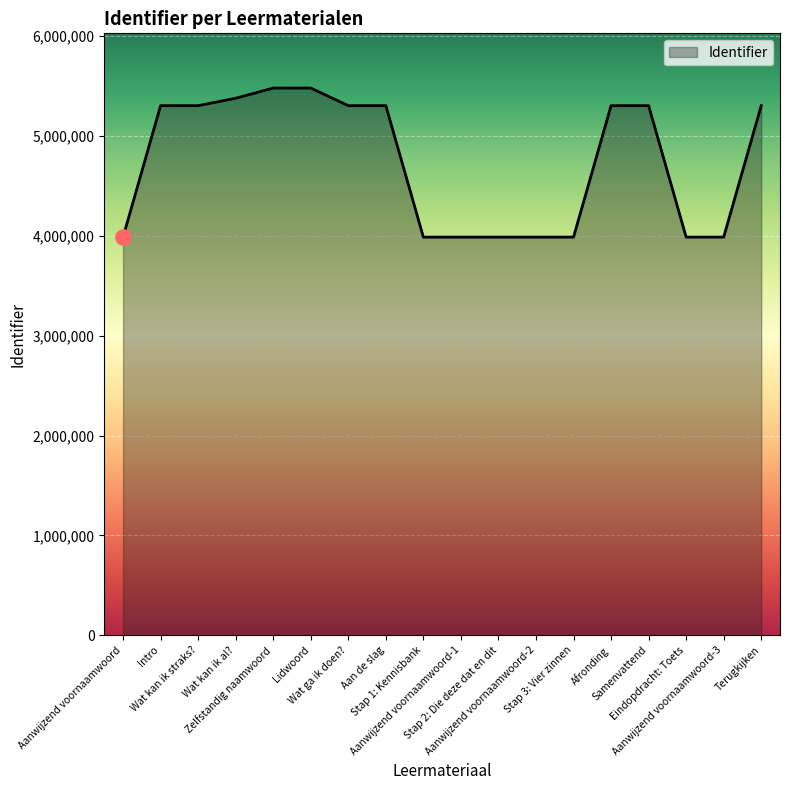

What is the ratio of the value at Wat ga ik doen? to the value at Lidwoord?

1.0